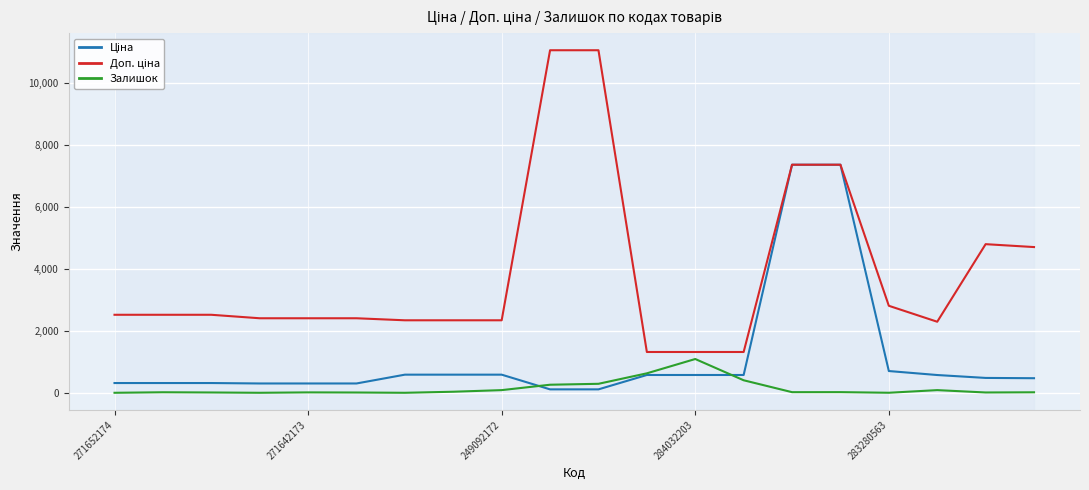

True or false: Ціна and Доп. ціна intersect in this chart.

False